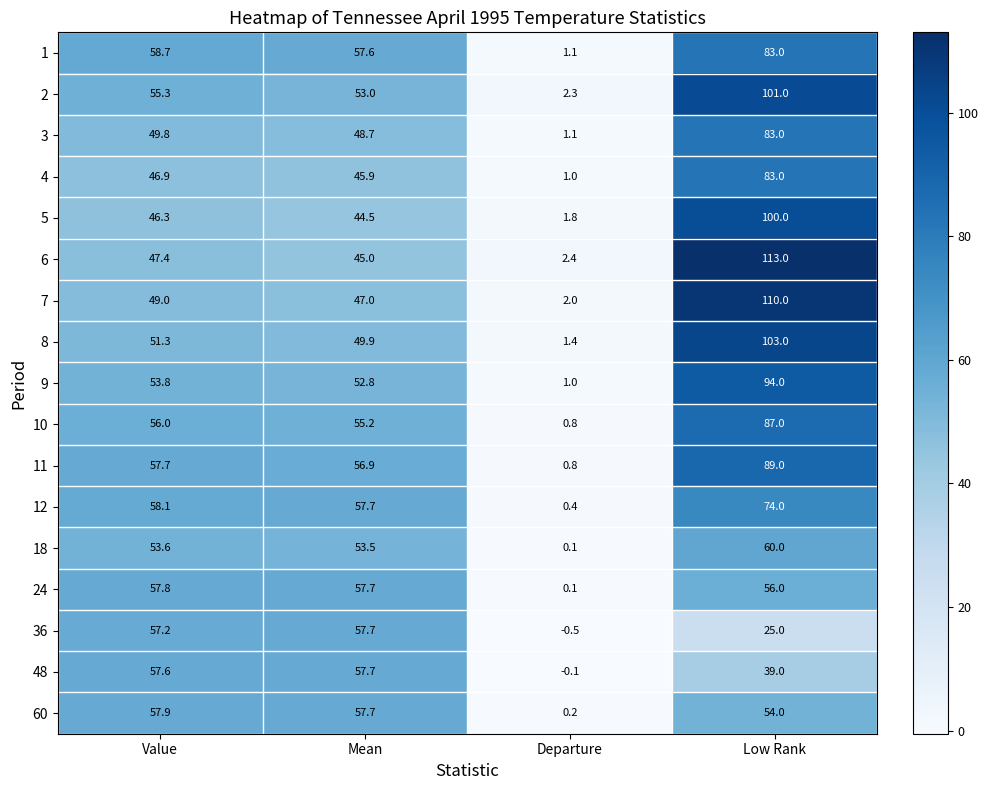

At Value, list the series in order from smallest to largest.

5, 4, 6, 7, 3, 8, 18, 9, 2, 10, 36, 48, 11, 24, 60, 12, 1